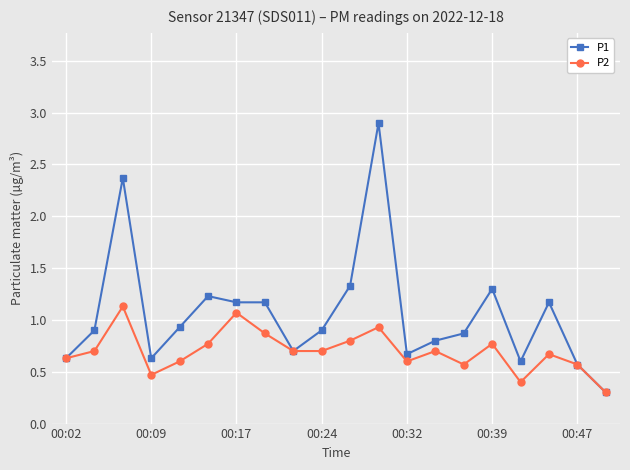

List the series in order of their peak value, lowest first.

P2, P1